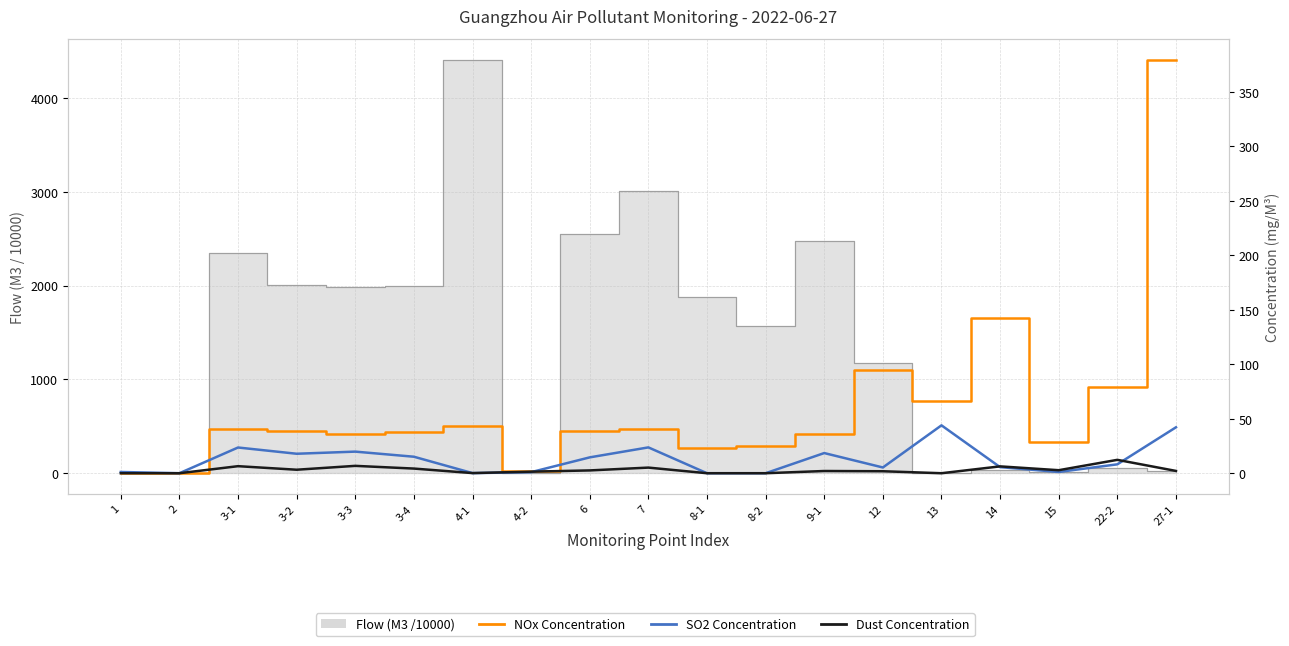

At which label does NOx Concentration first exceed 38?

3-1